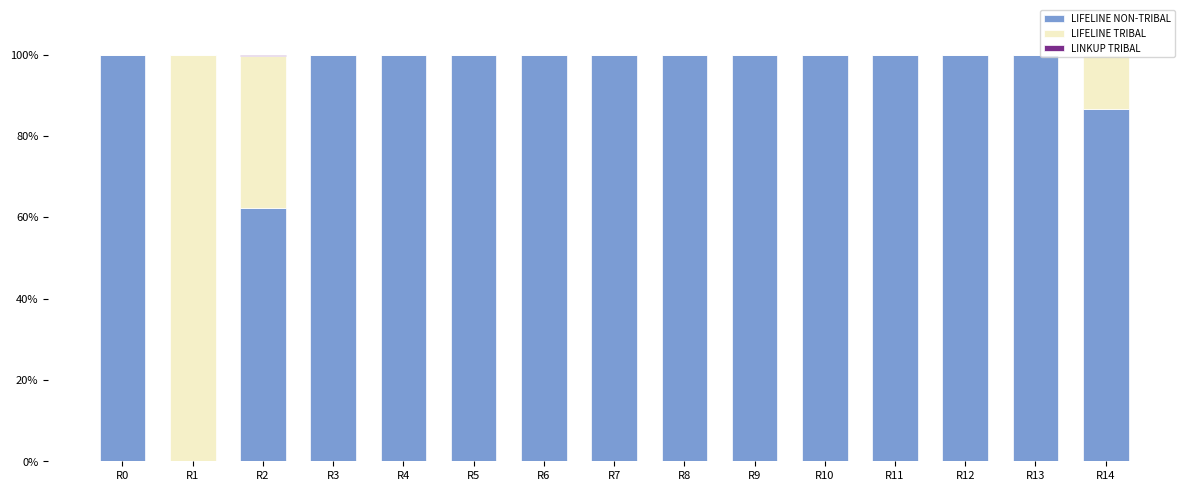

True or false: LIFELINE NON-TRIBAL has a value of 86.6 at R14.

True